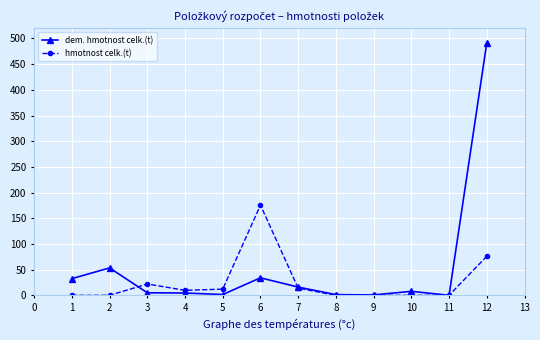

True or false: hmotnost celk.(t) has more than 1 points higher than both neighbors.

True